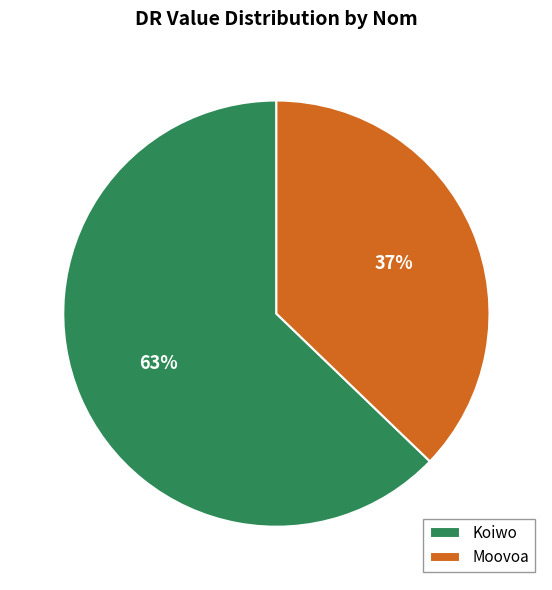

Which category has the biggest portion of the pie?

Koiwo